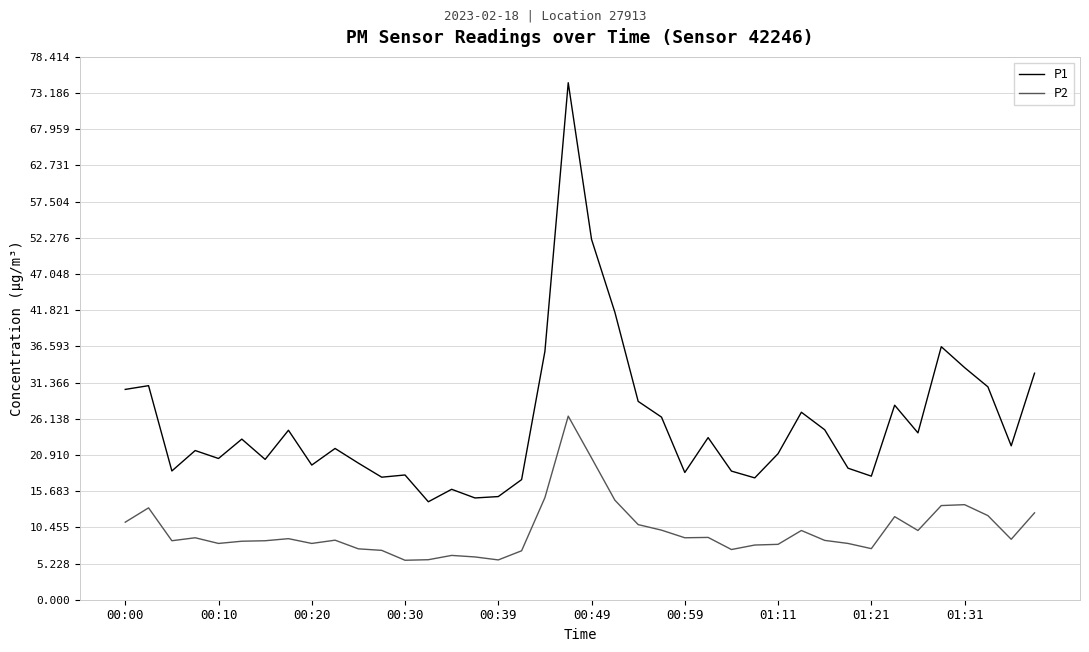

True or false: P1 and P2 cross at least once.

False